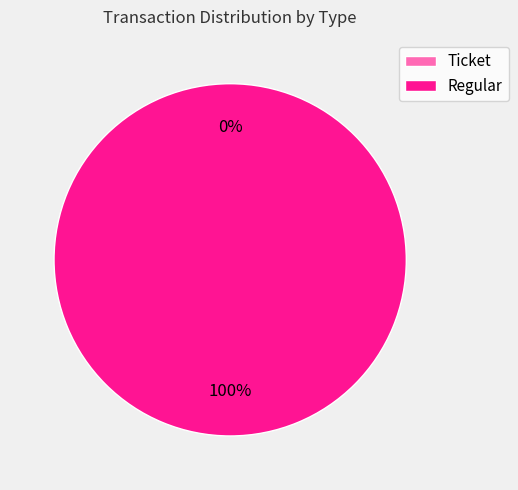

Which category has the biggest portion of the pie?

Regular